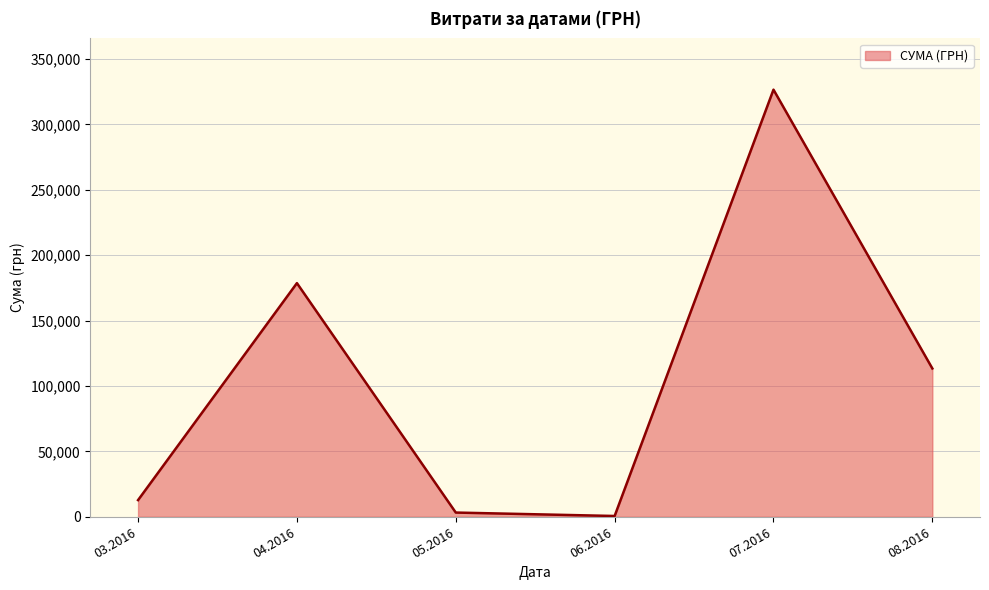

What is the ratio of the value at 08.2016 to the value at 04.2016?

0.6